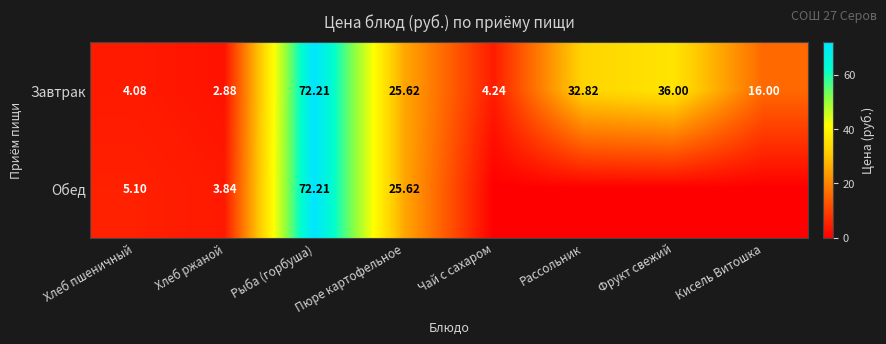

What is the difference between the highest and lowest values at Хлеб ржаной?

1.0